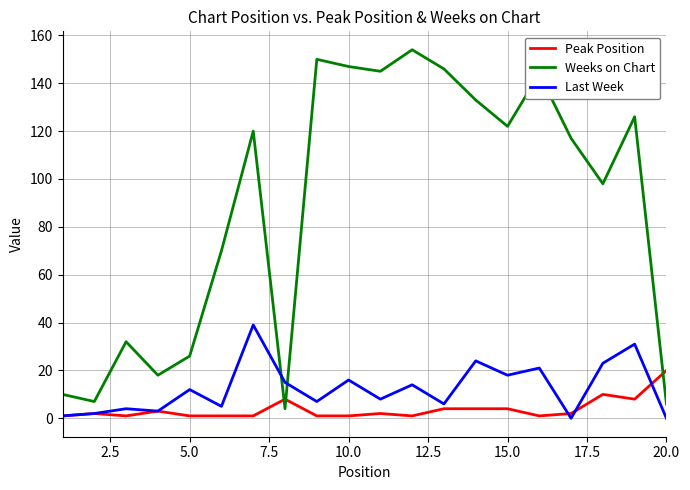

Rank the series by their maximum value, from highest to lowest.

Weeks on Chart, Last Week, Peak Position